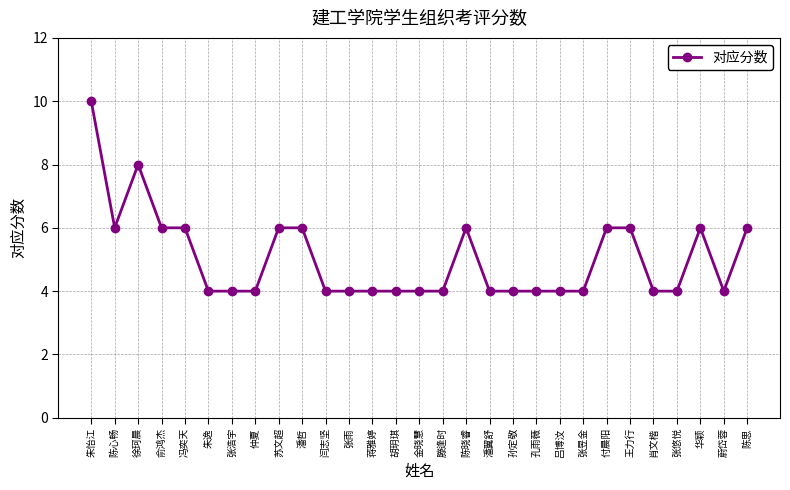

Count the number of categories in the chart.

29